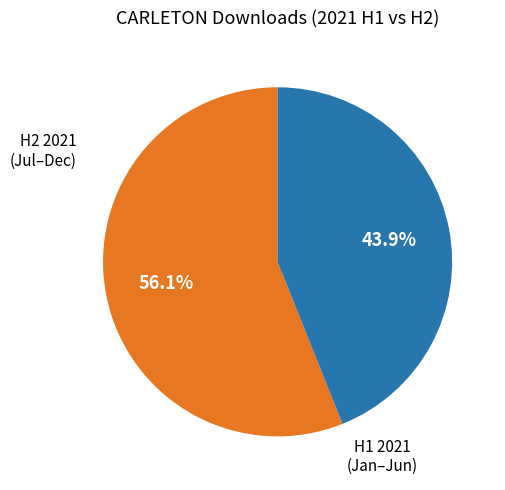

Does any single category account for the majority?

Yes